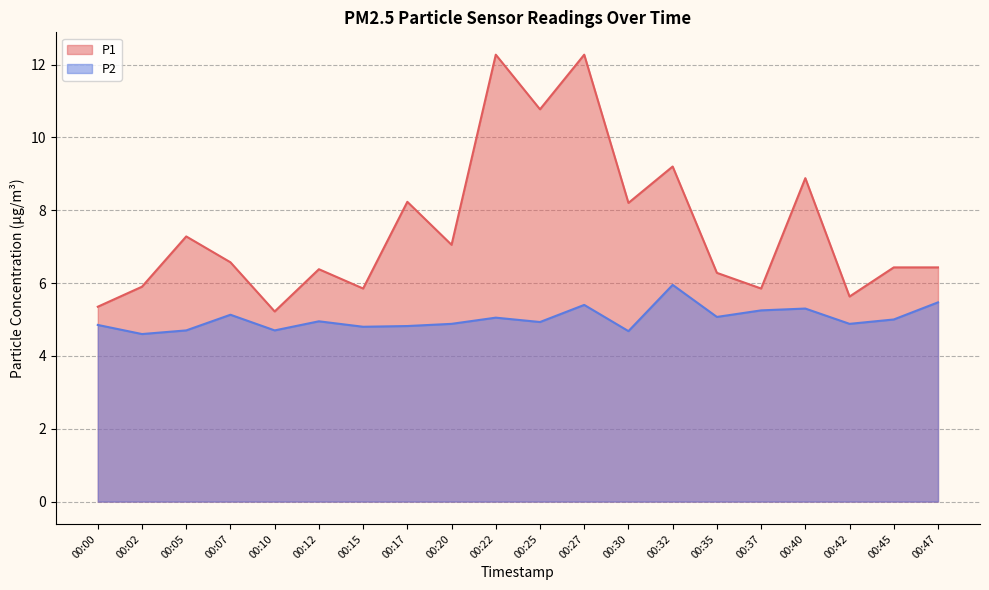

What is the sum of the P2 values at 00:40 and 00:02?

9.9